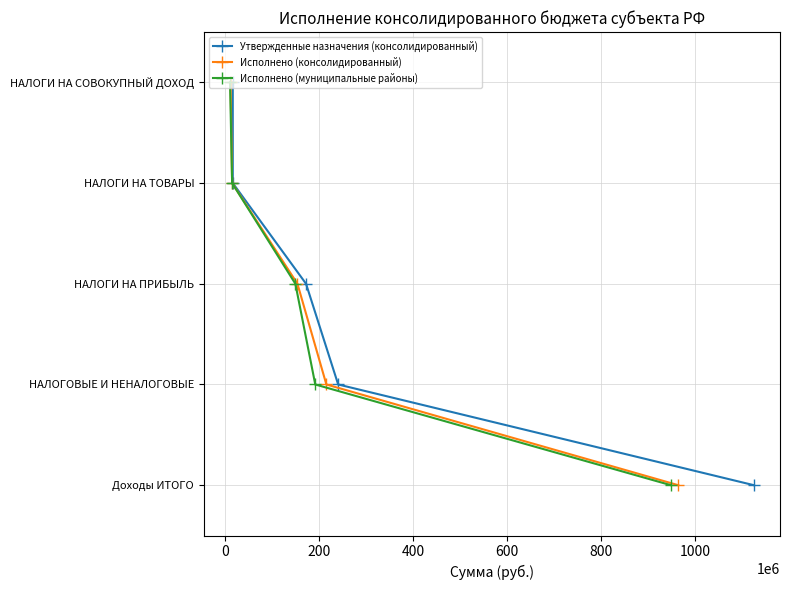

True or false: Исполнено (муниципальные районы) and Утвержденные назначения (консолидированный) intersect in this chart.

False